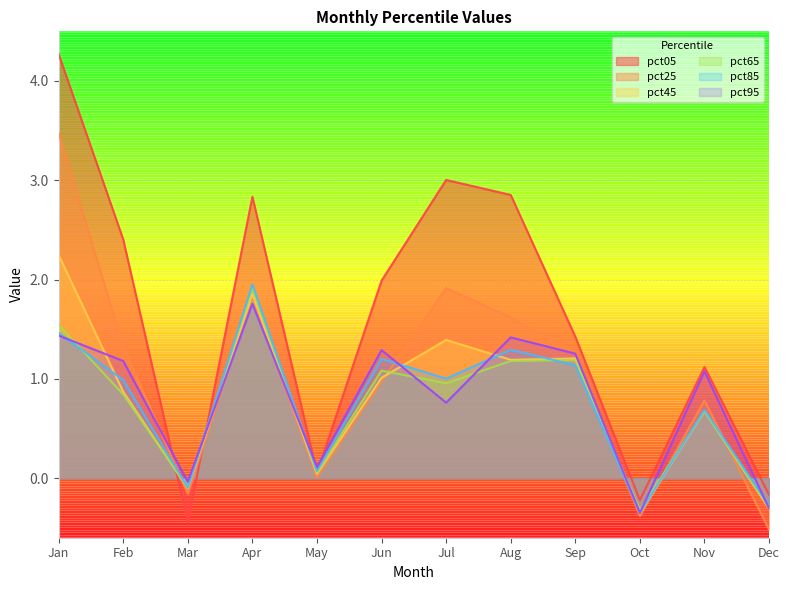

Between May and Jun, which series saw the biggest shift?

pct05